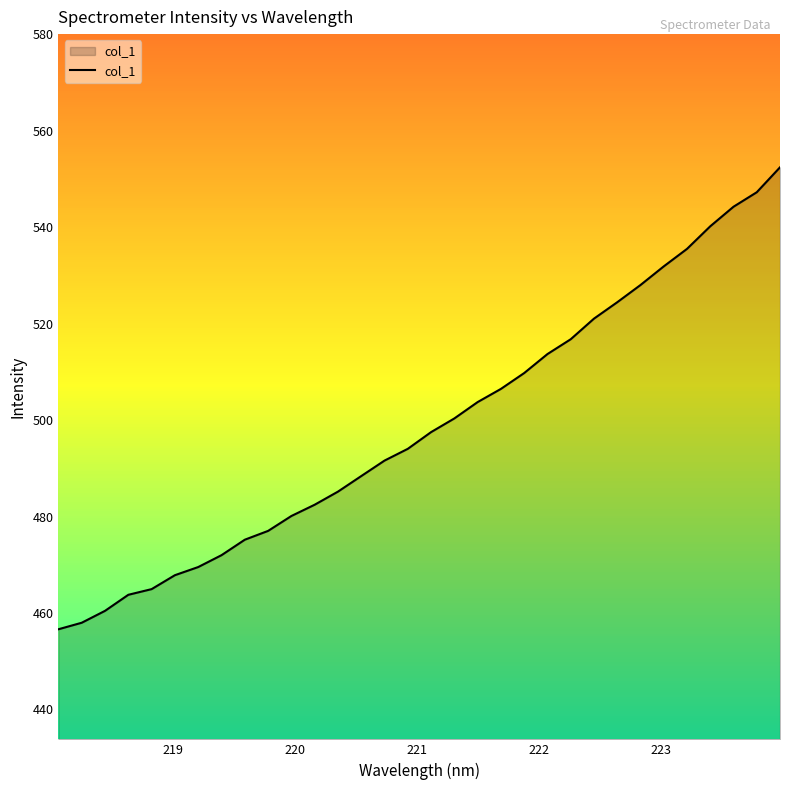

What is the maximum value shown in the chart?

552.4